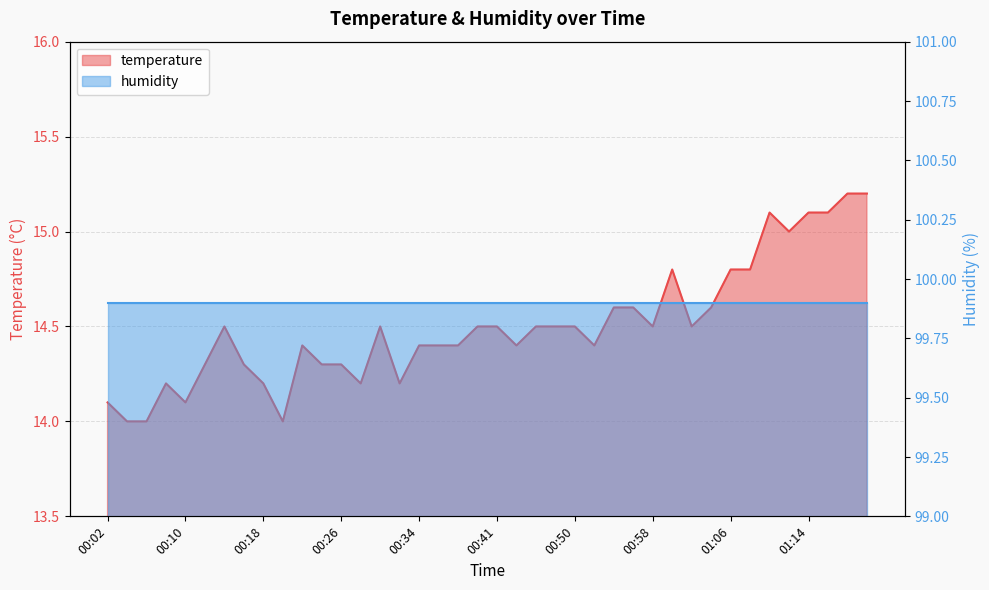

What is the label of the 5th point from the left?

00:10